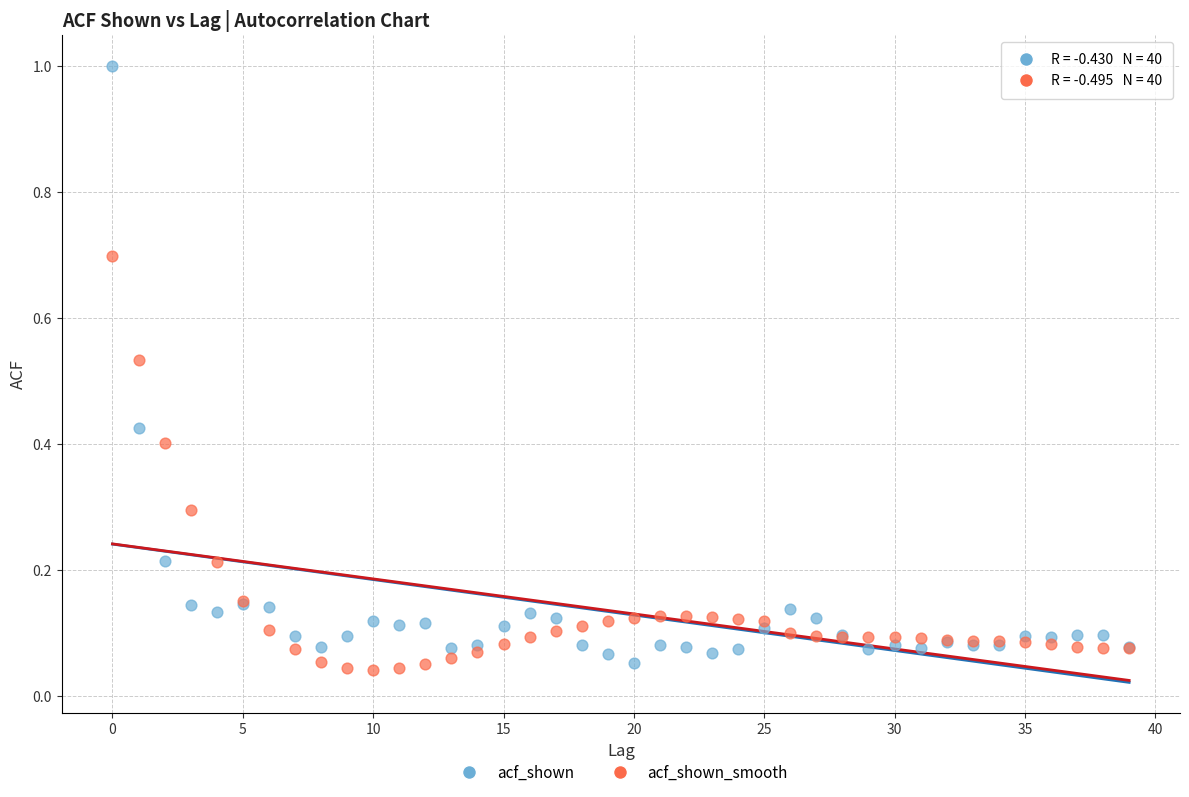

Which series contains the highest Y value?

acf_shown